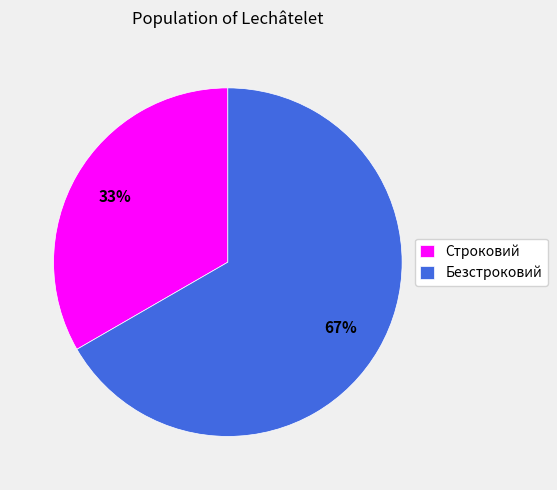

Is the sum of Безстроковий and Строковий greater than half?

Yes